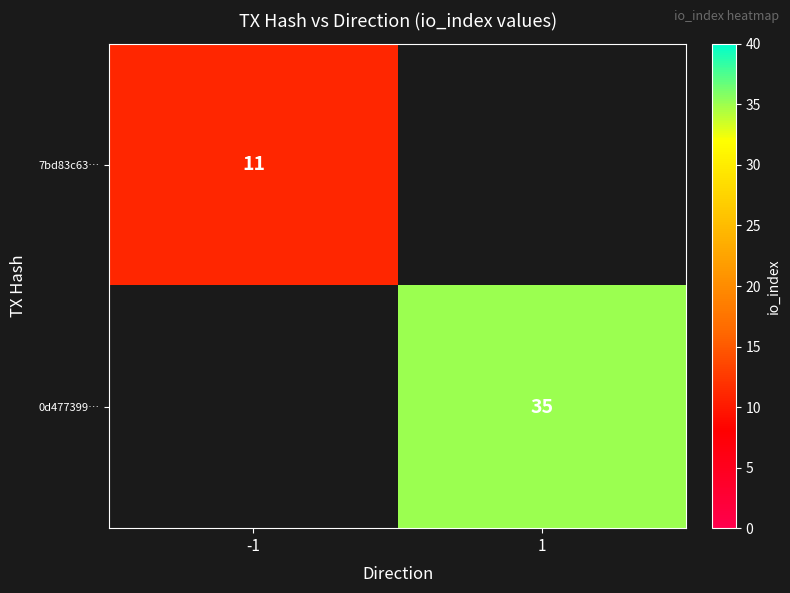

How many data points does each series have?

2